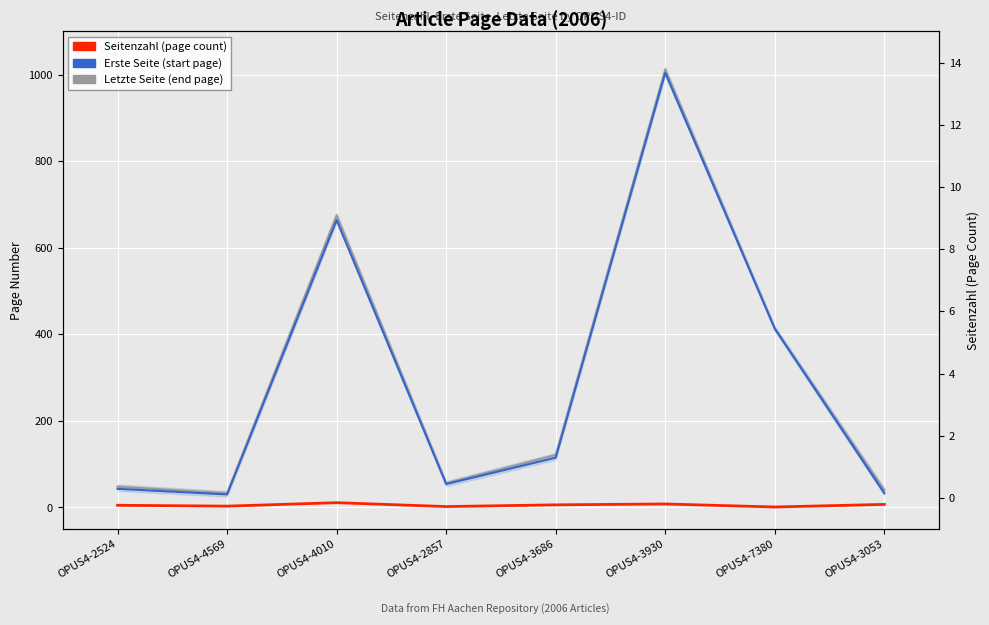

True or false: Seitenzahl (page count) and Erste Seite intersect in this chart.

False